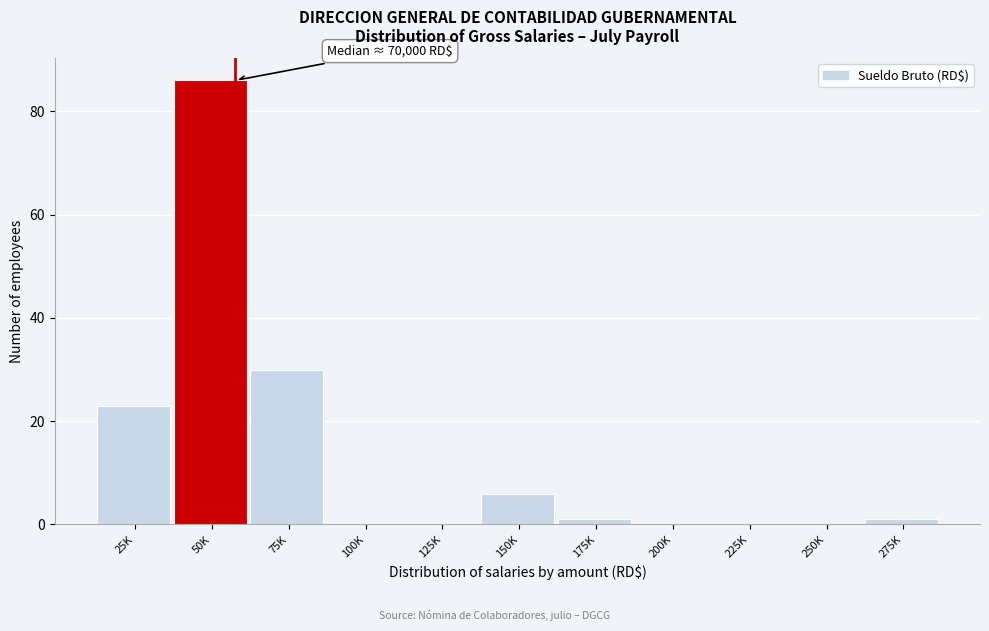

Reading left to right, list all the values displayed in this chart.

25K=23	50K=86	75K=30	100K=0	125K=0	150K=6	175K=1	200K=0	225K=0	250K=0	275K=1